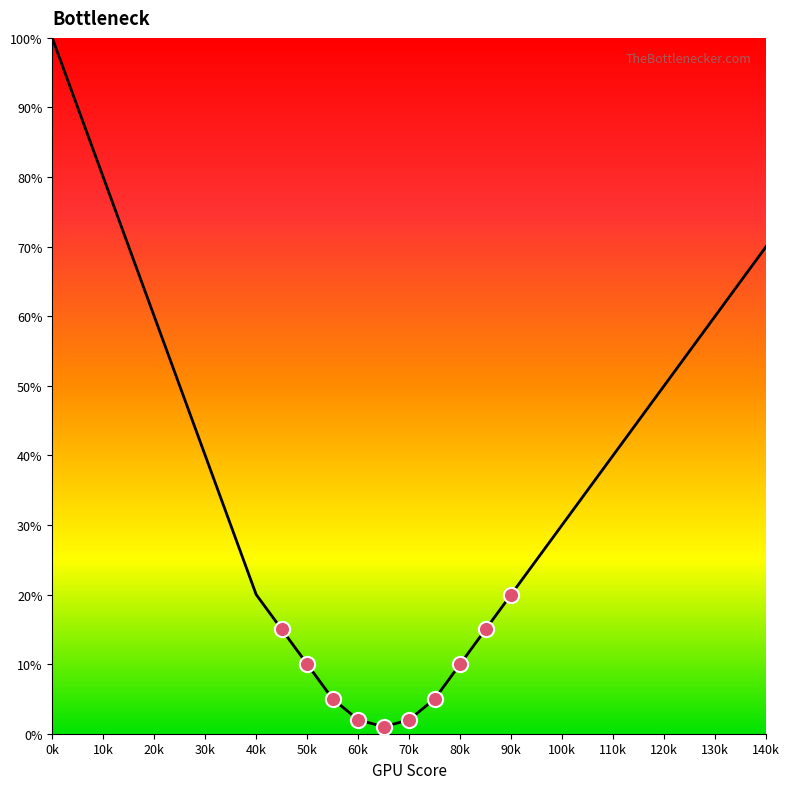

What is the difference between the maximum and minimum values?

99